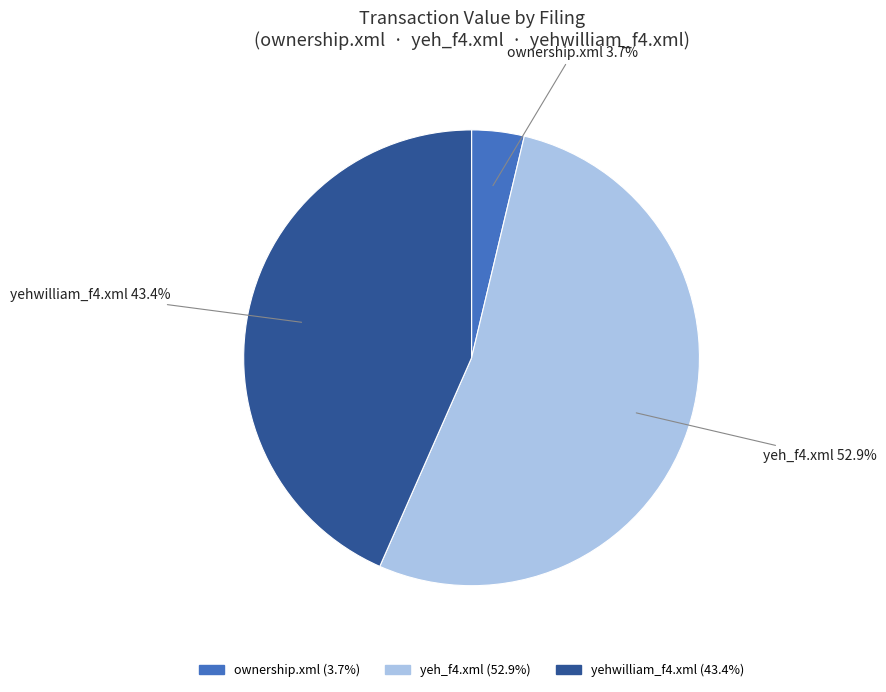

How much of the chart is everything except yeh_f4.xml?

47.1%